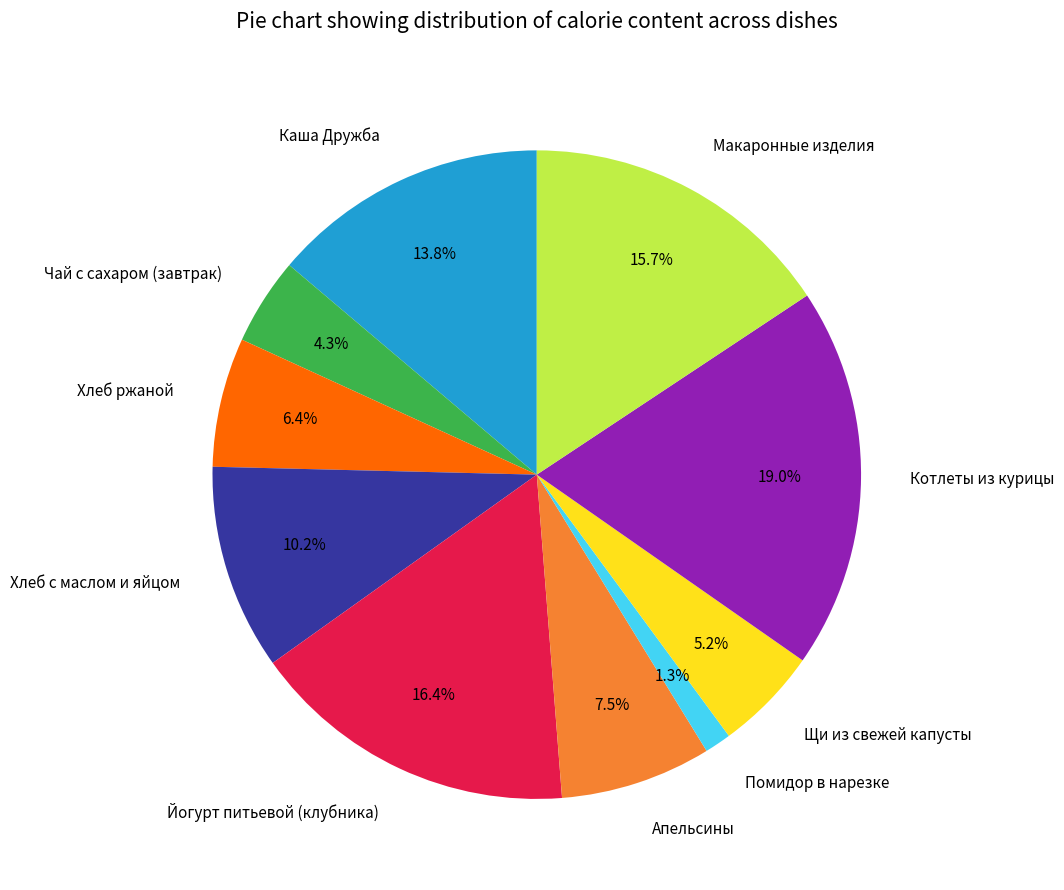

The Чай с сахаром (завтрак) slice represents 10% of the pie. True or false?

False